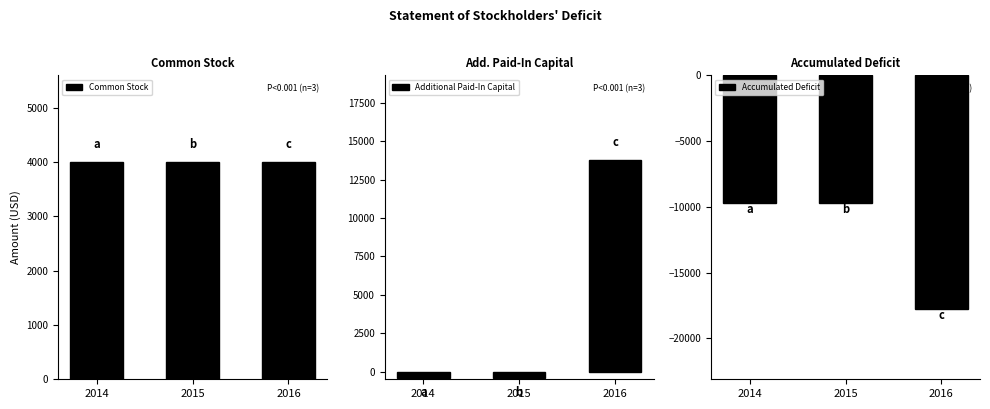

Reading left to right, extract all data points from this chart.

Common Stock: 4000	4000	4000
Additional Paid-In Capital: -381	-381	13779
Accumulated Deficit: -9699	-9699	-17779